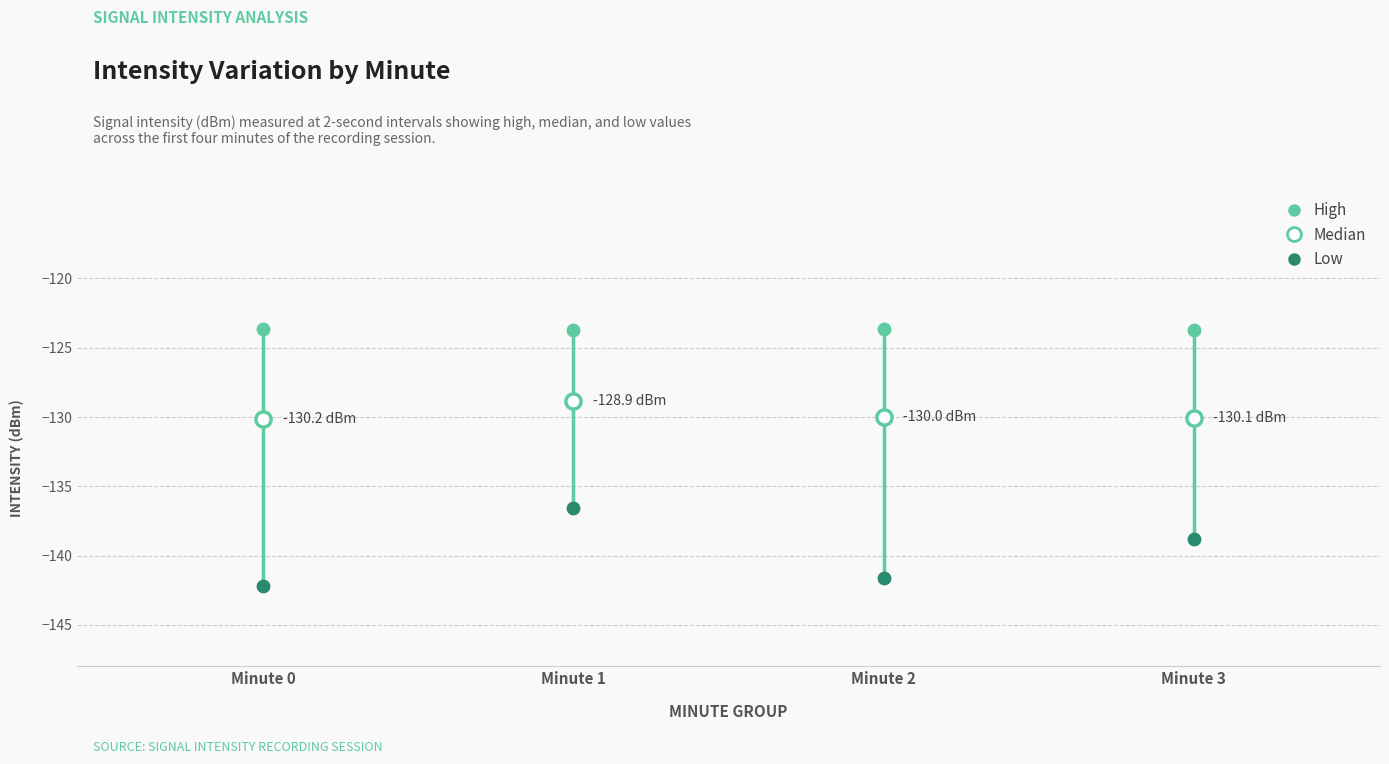

Which series contains the highest Y value?

High